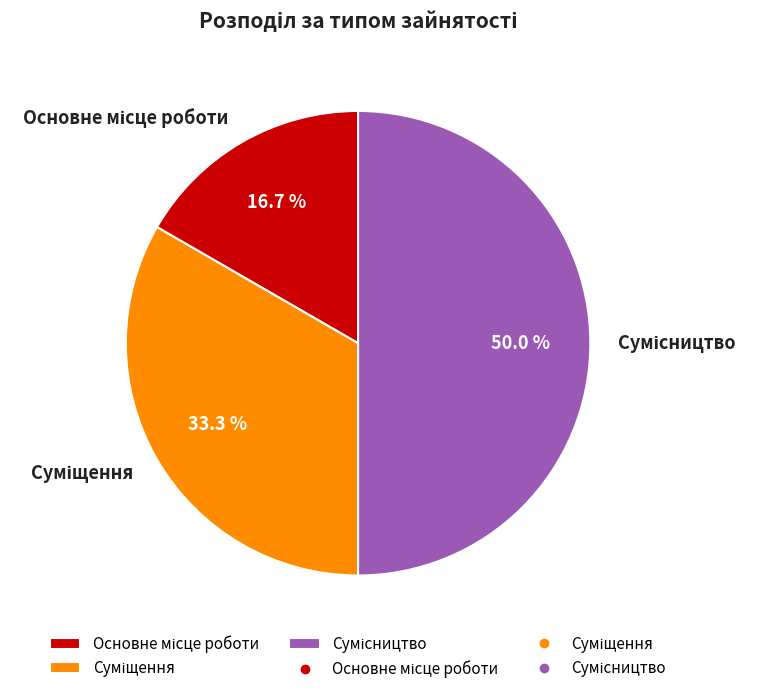

Count the number of slices in the pie.

3